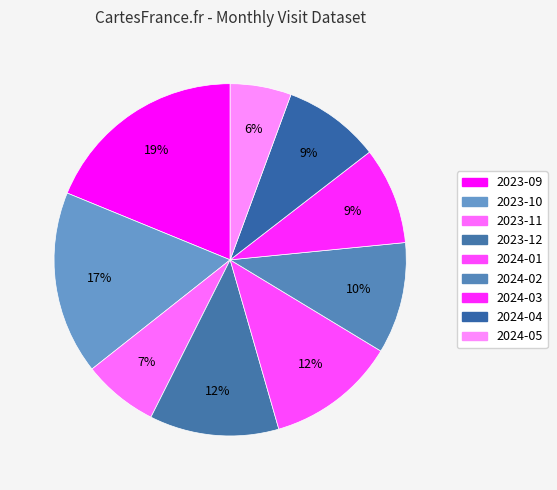

Is 2023-10 the majority of the pie?

No